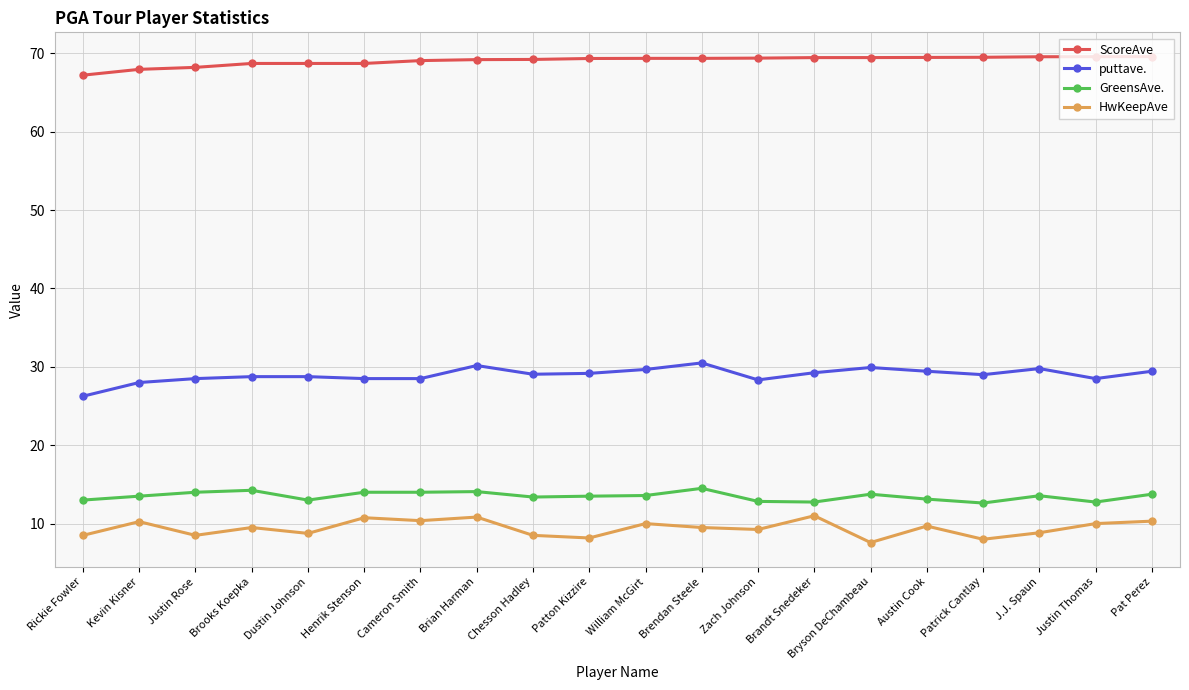

True or false: ScoreAve and GreensAve. intersect in this chart.

False